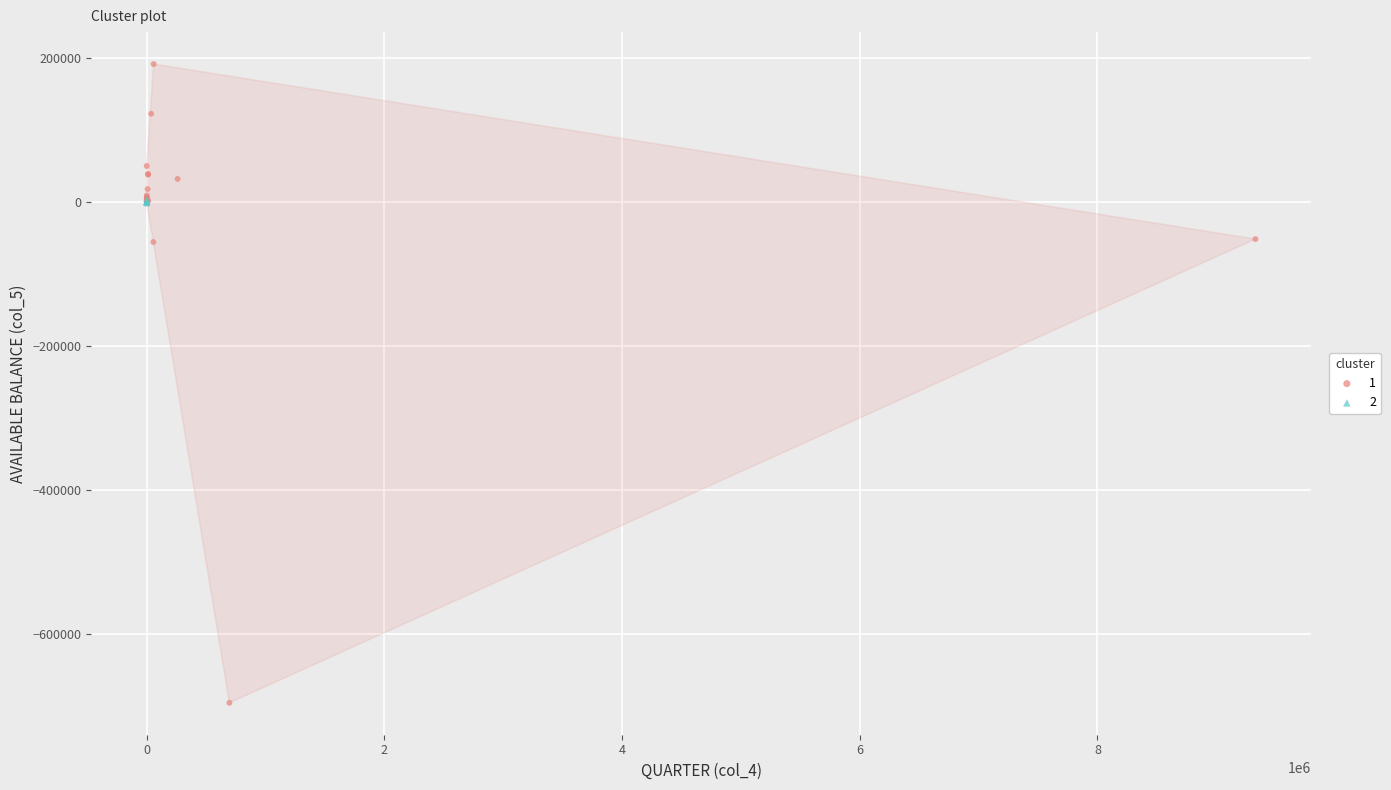

Which series reaches the minimum Y coordinate?

1